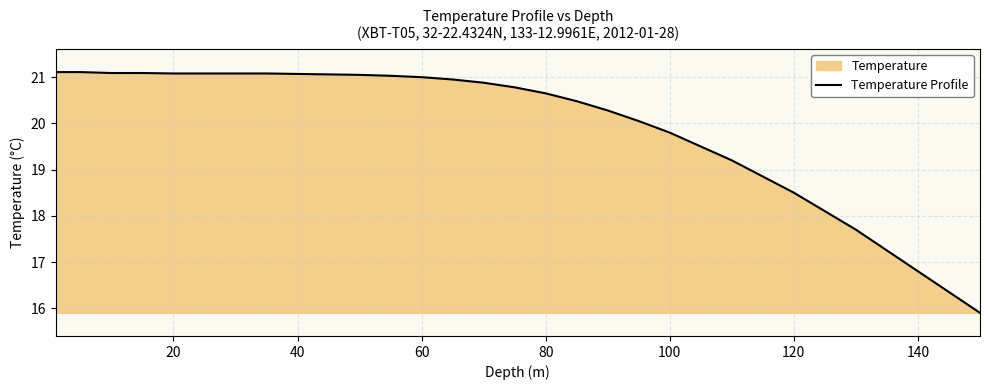

True or false: the data has more than 0 interior local peaks.

False